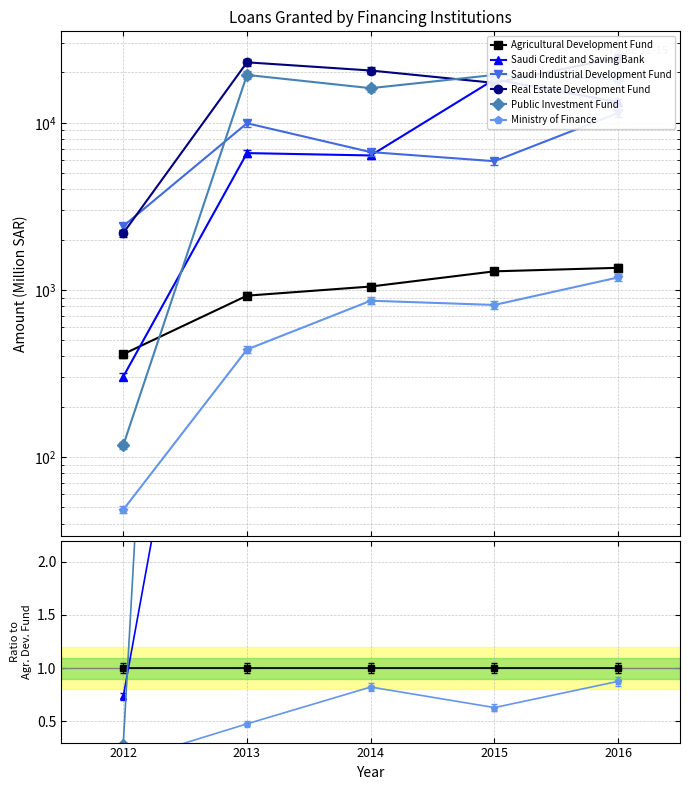

True or false: Saudi Industrial Development Fund and Agricultural Development Fund intersect in this chart.

False